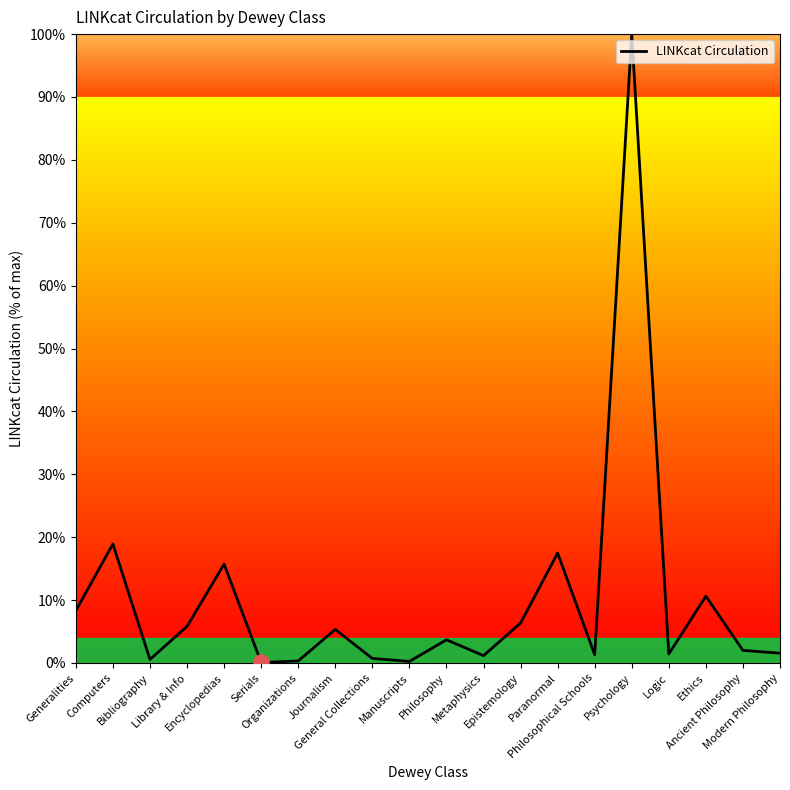

What is the ratio of the value at Computers to the value at Psychology?

0.2